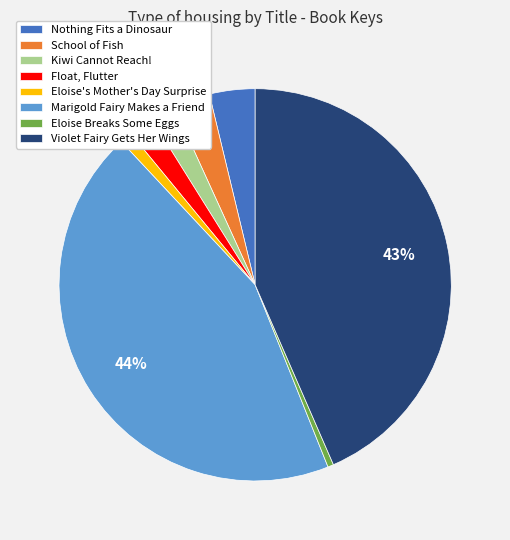

Do Marigold Fairy Makes a Friend and Nothing Fits a Dinosaur together represent more than half of the pie?

No